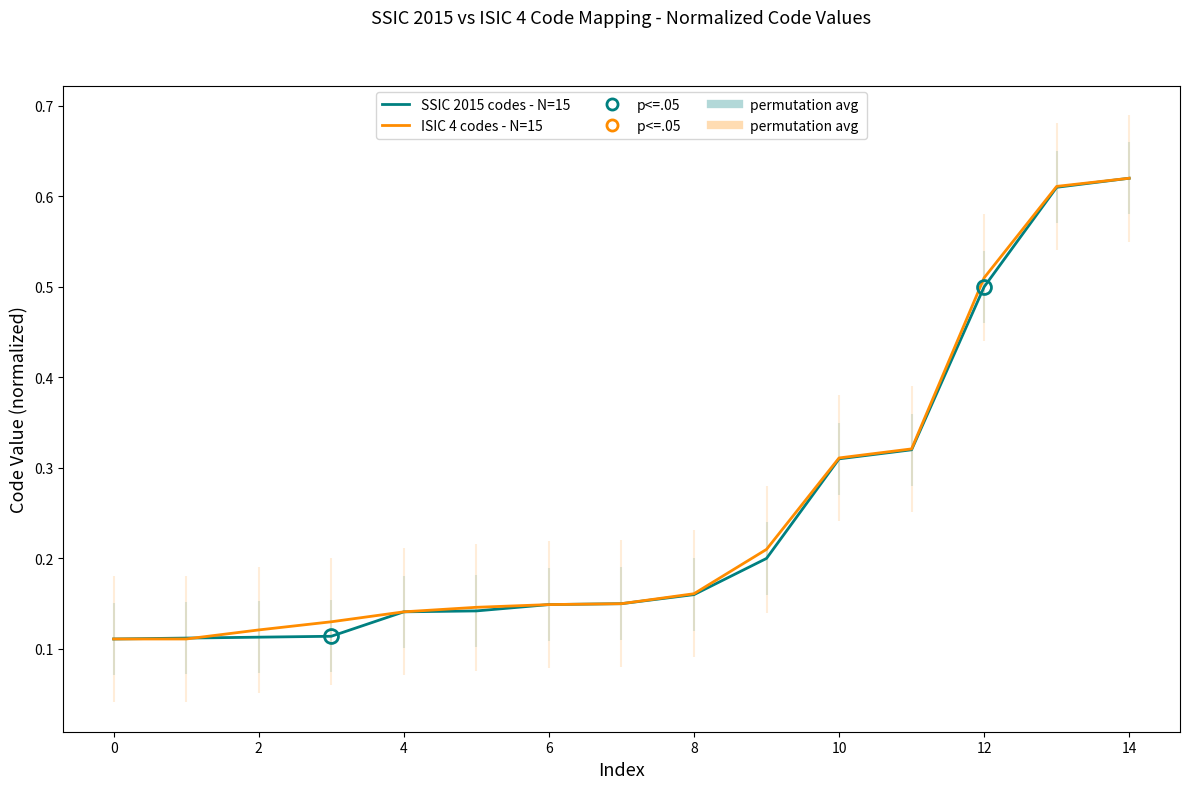

What is the difference between the second highest and second lowest values in the ISIC 4 codes - N=15 series?

0.5